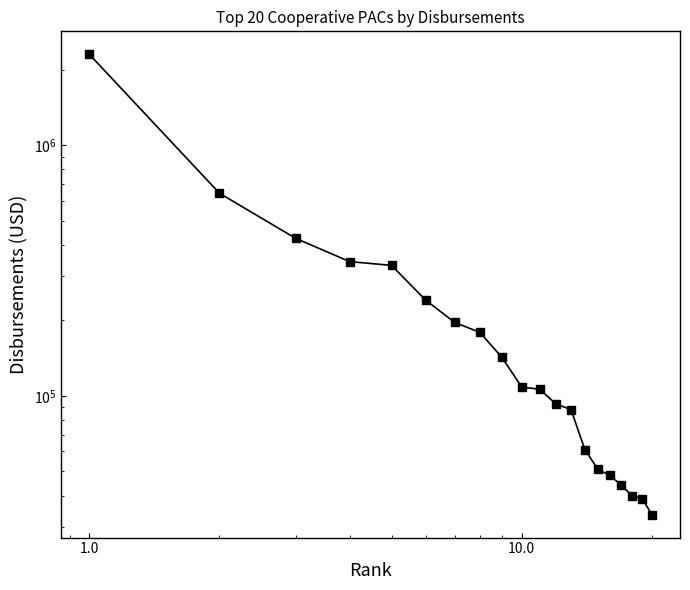

Reading left to right, list all the values displayed in this chart.

2300711.9	642355.7	424663.3	342871.0	331226.0	240442.8	196082.5	179046.8	142258.4	108361.4	106174.8	92702.7	88137.0	61017.5	50869.5	48100.0	44000.0	39895.0	38873.3	33585.0